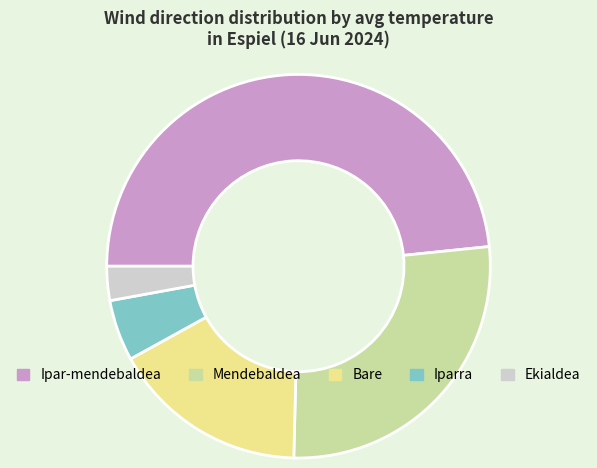

Is the sum of Bare and Ipar-mendebaldea greater than half?

Yes